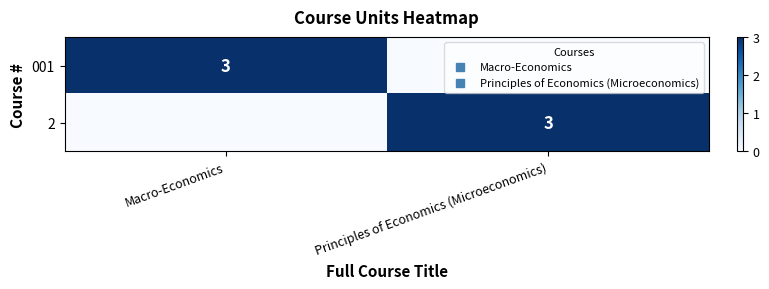

The value of 2 at Principles of Economics (Microeconomics) is 3. True or false?

True